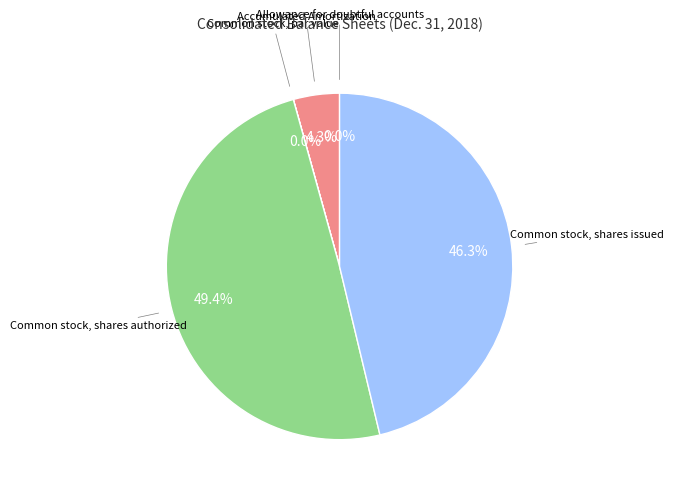

Does any single category account for the majority?

No